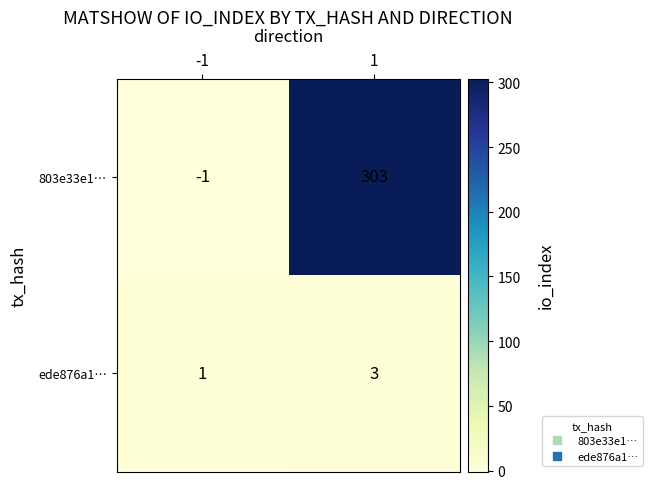

Reading right to left, extract all data points from this chart.

803e33e1…: 1=303	-1=-1
ede876a1…: 1=3	-1=1